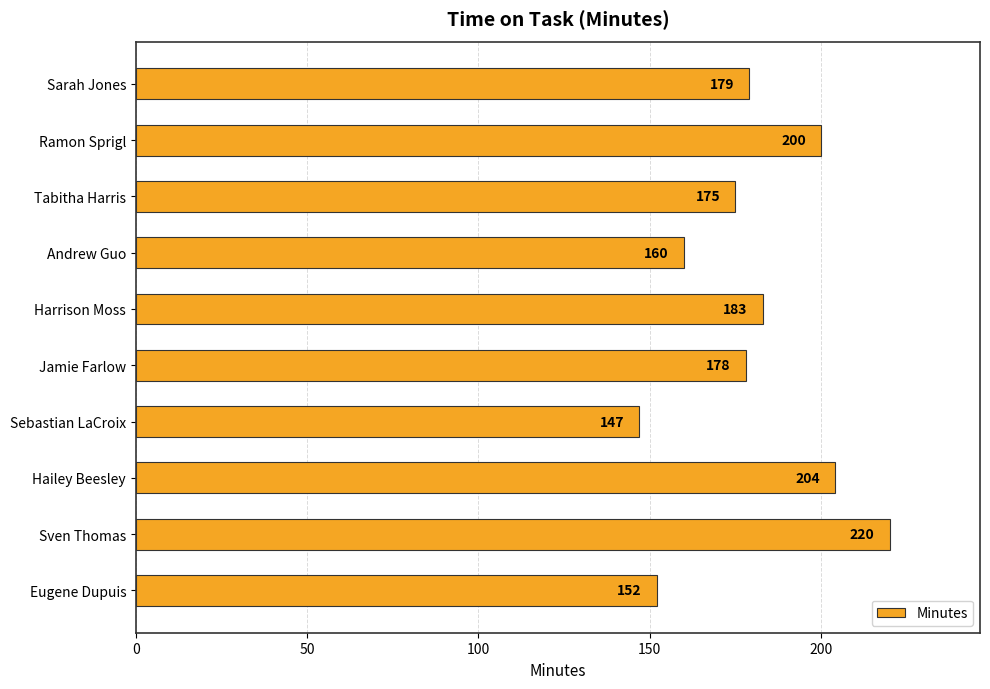

What is the label of the 8th bar from the bottom?

Tabitha Harris